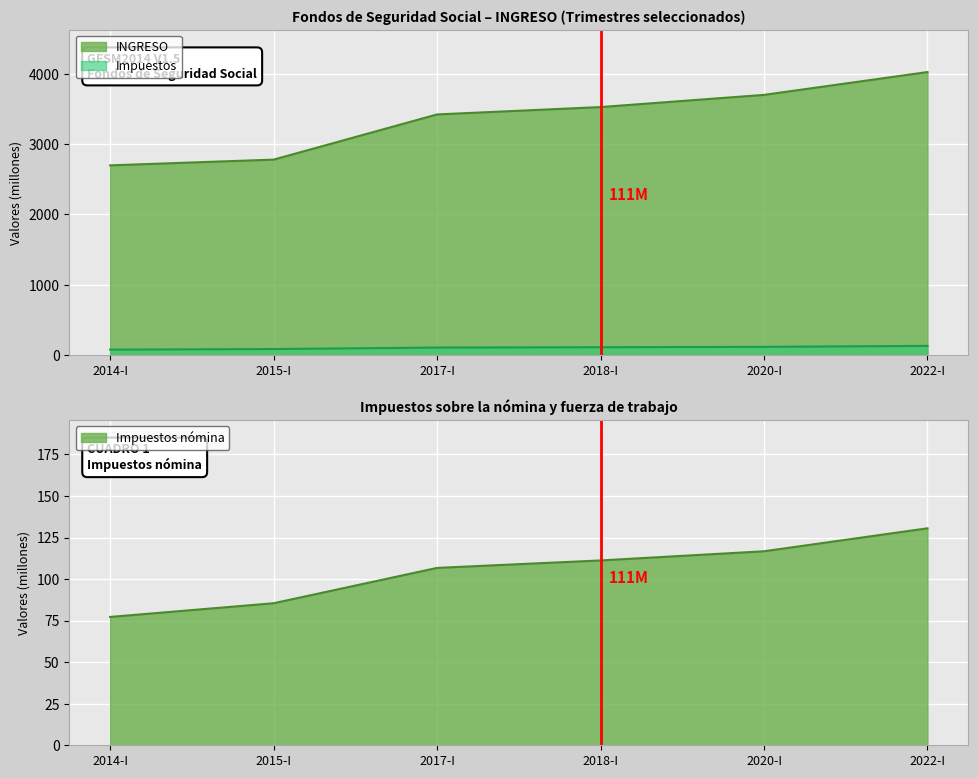

What position from the left is 2017-I?

3